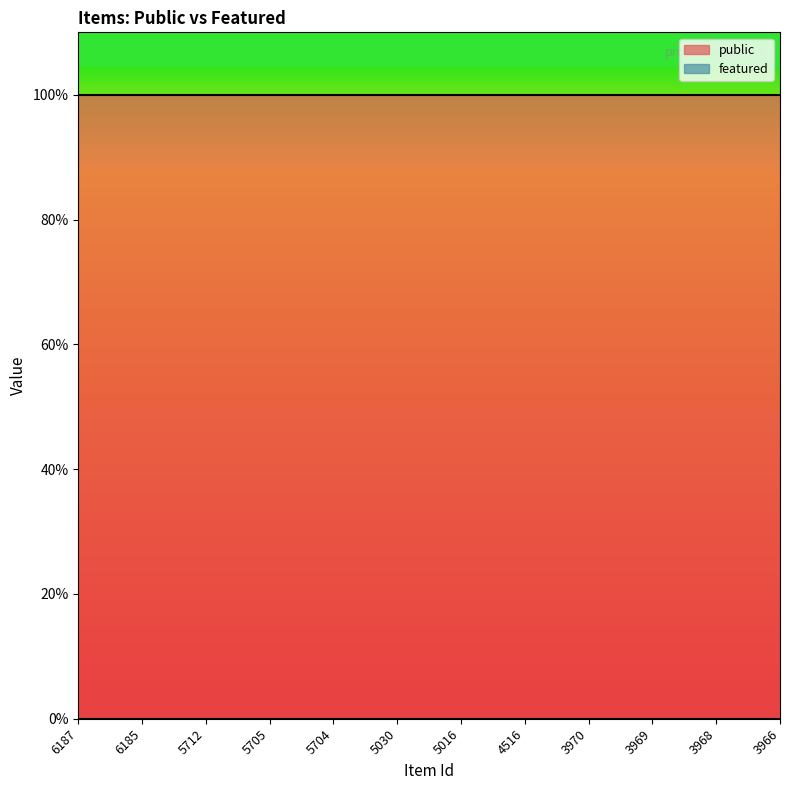

Which series has the largest range (max minus min)?

public